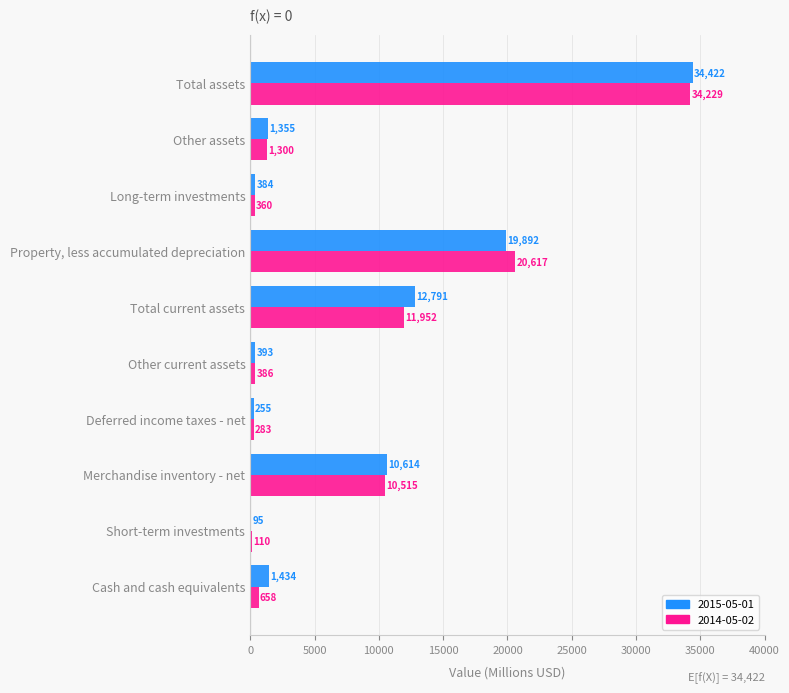

True or false: 2015-05-01 has a value of 18791 at Total current assets.

False